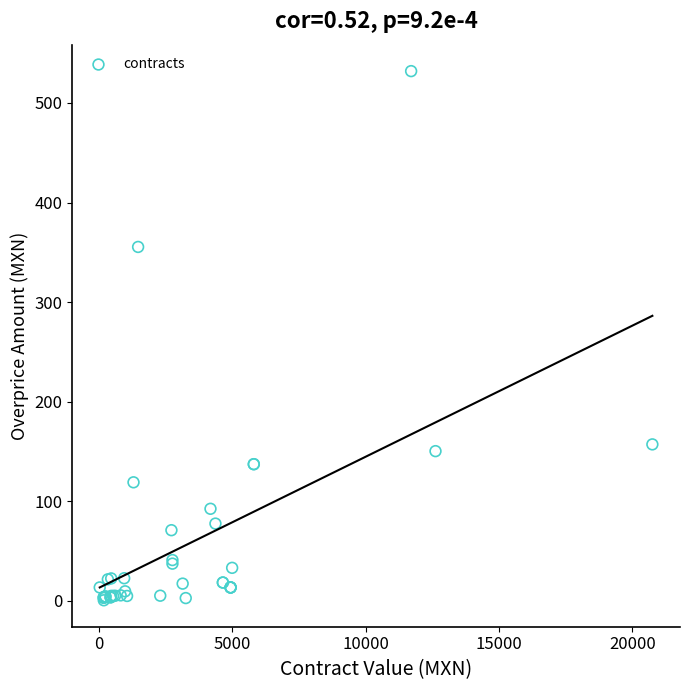

What Y value in the scatter plot is closest to 266?

355.4